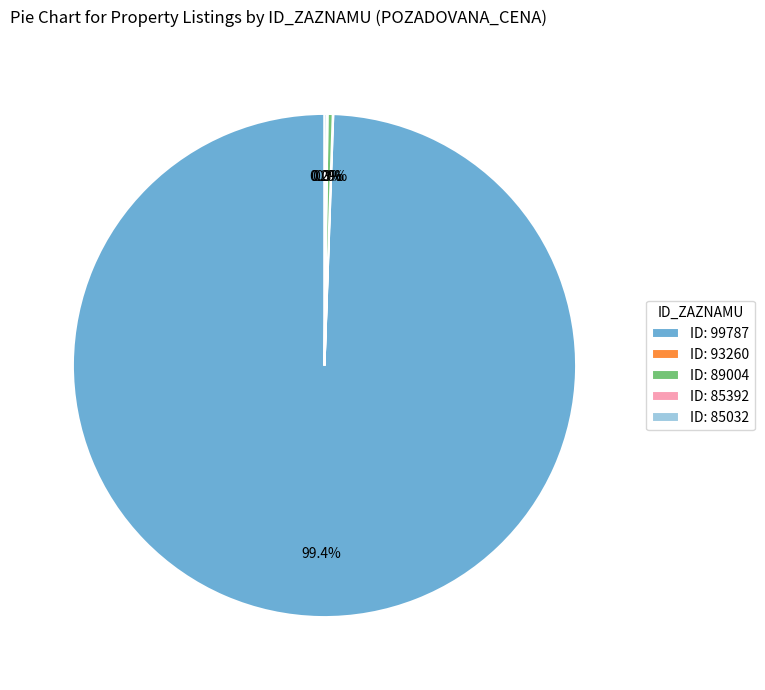

Which slice is the largest?

ID: 99787